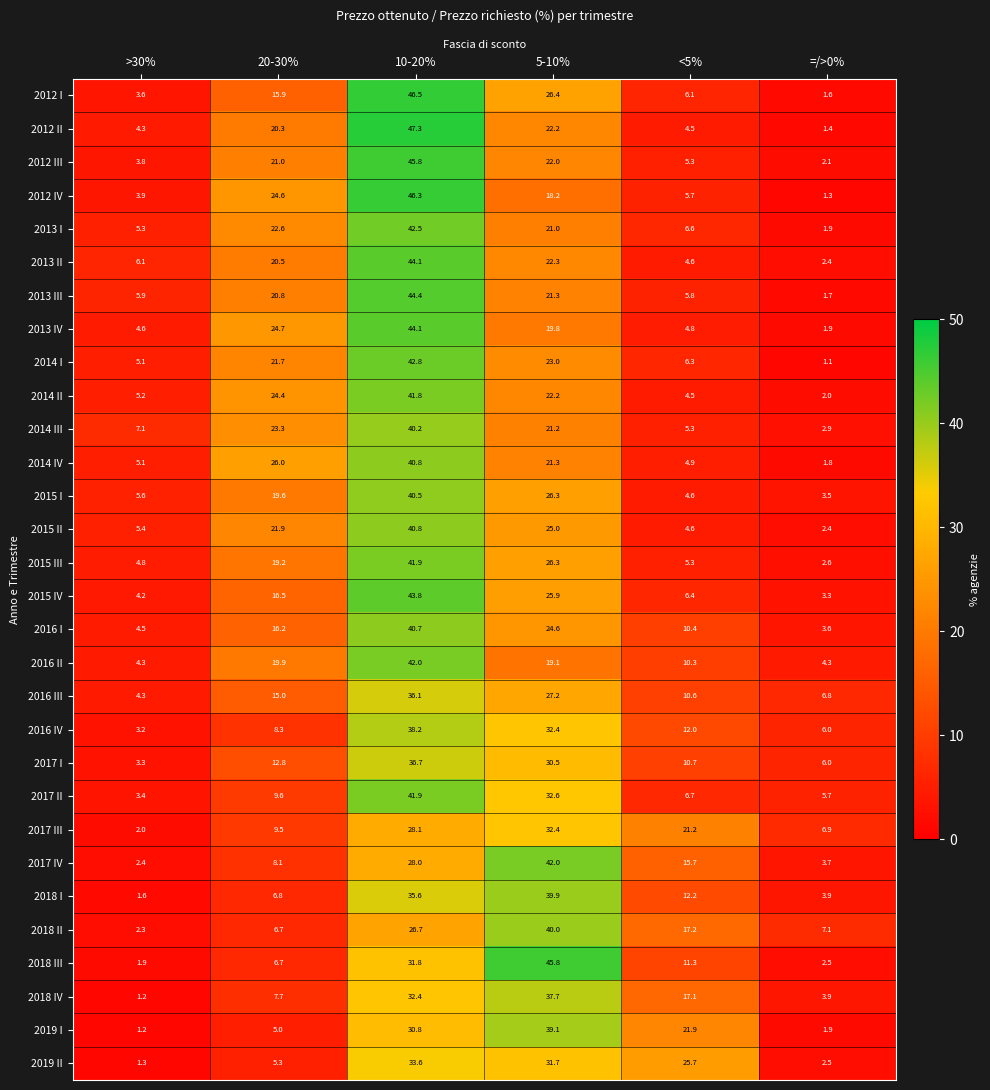

Which series has the largest range (max minus min)?

2012 II